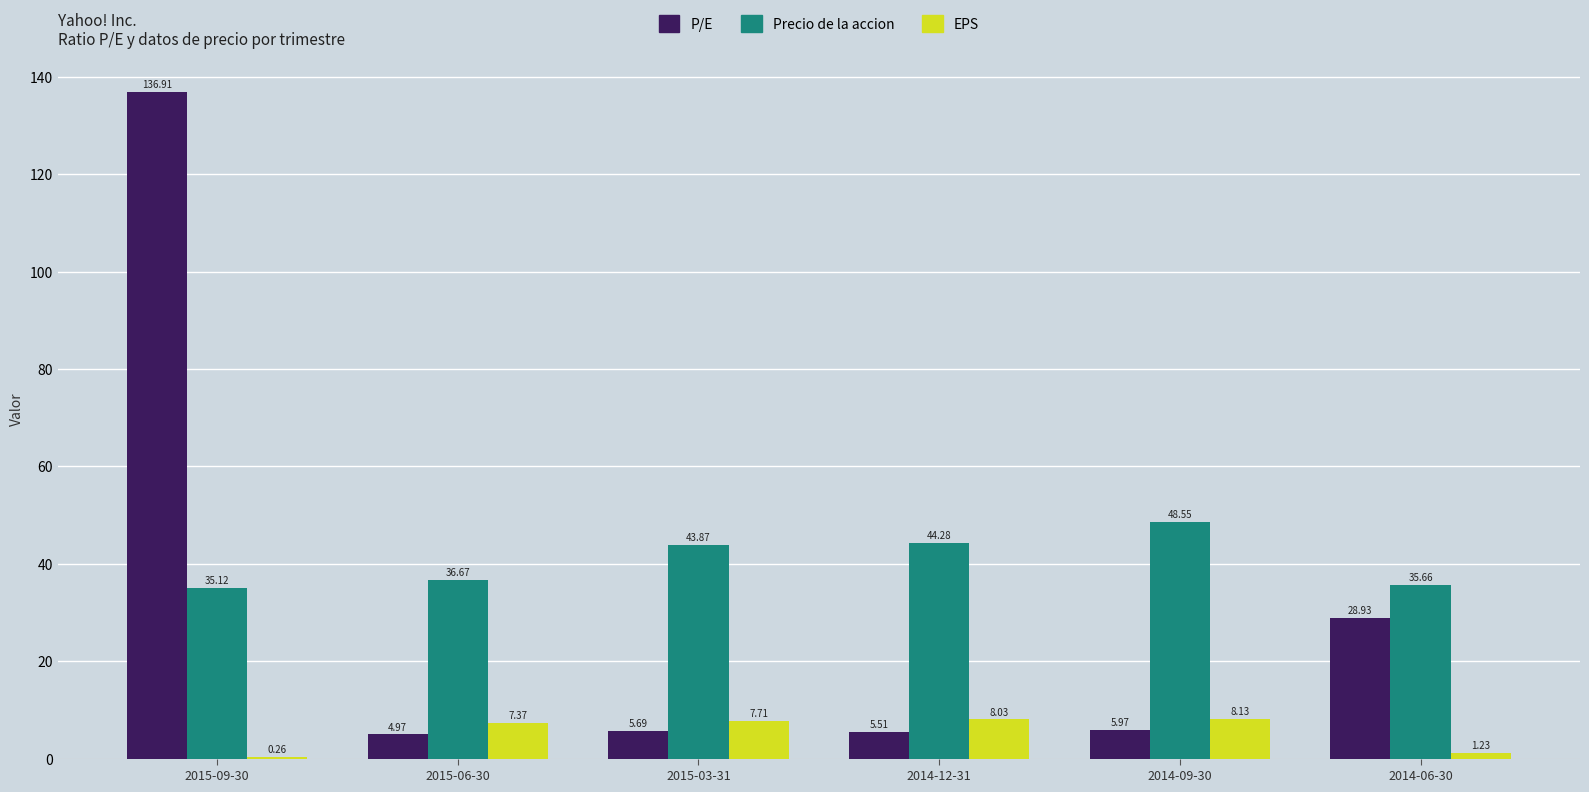

What is the sum of the EPS values at 2015-09-30 and 2014-09-30?

8.4